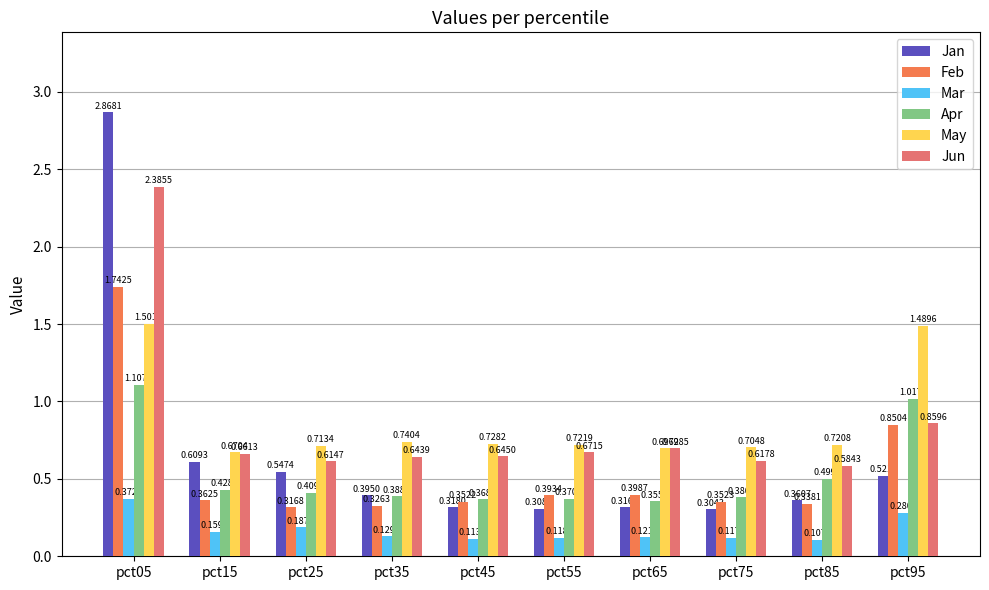

The May series shows 0.5 at pct85. True or false?

False